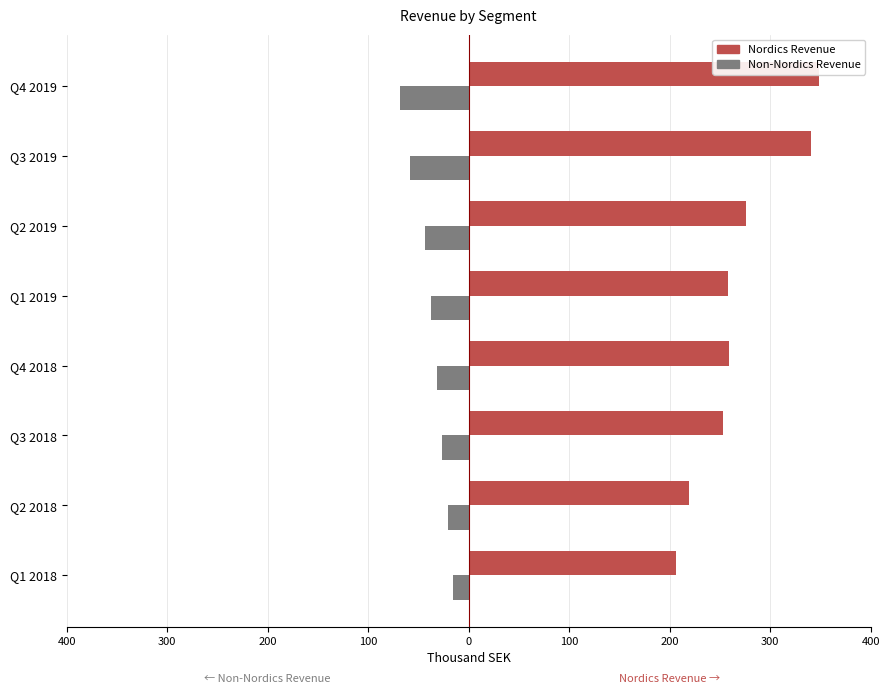

What is the difference between the highest and lowest values at Q3 2018?

280.0